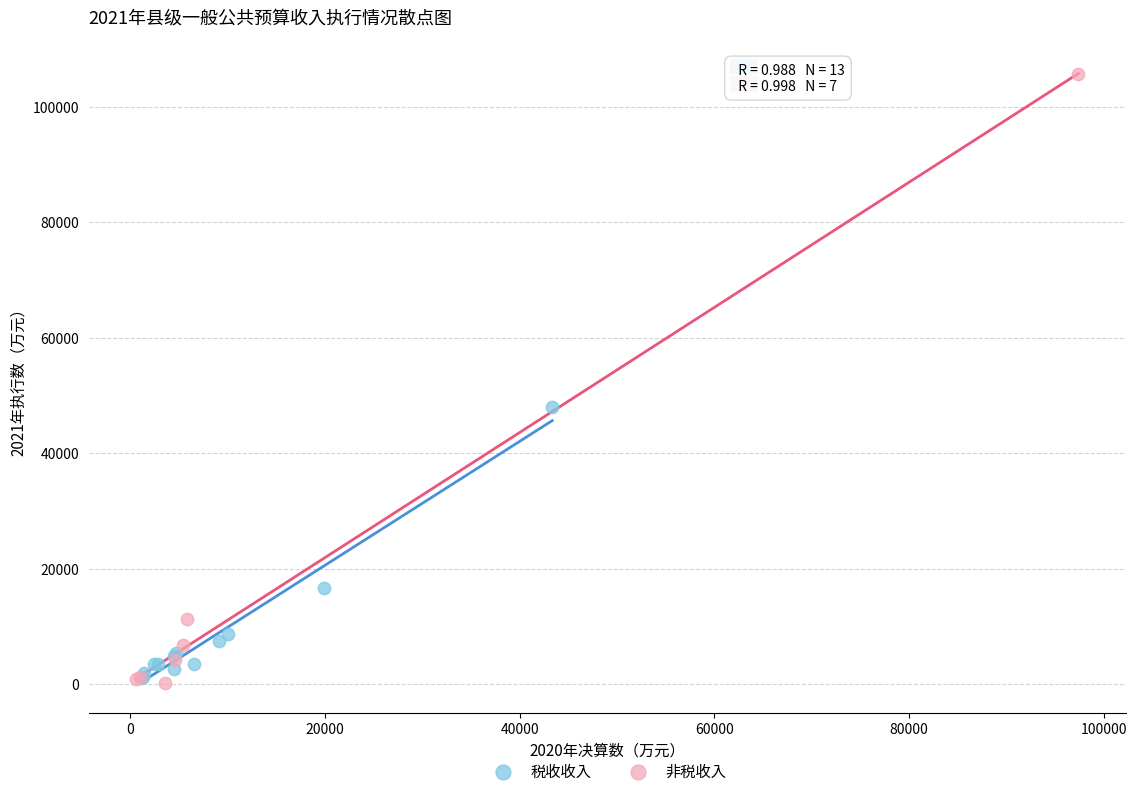

Which series has the largest Y range (max minus min)?

非税收入